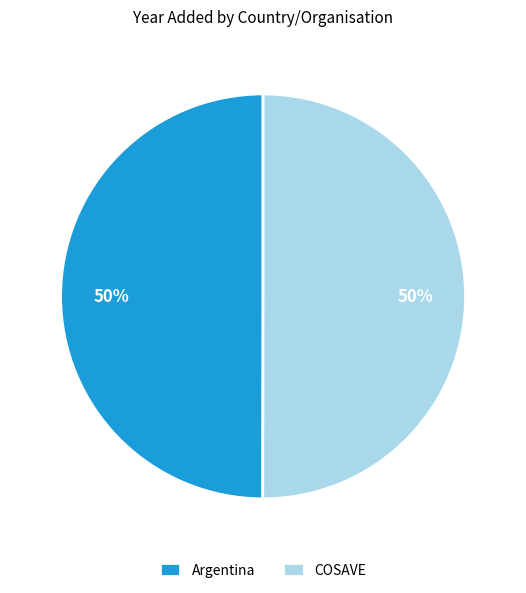

The COSAVE slice represents 38% of the pie. True or false?

False